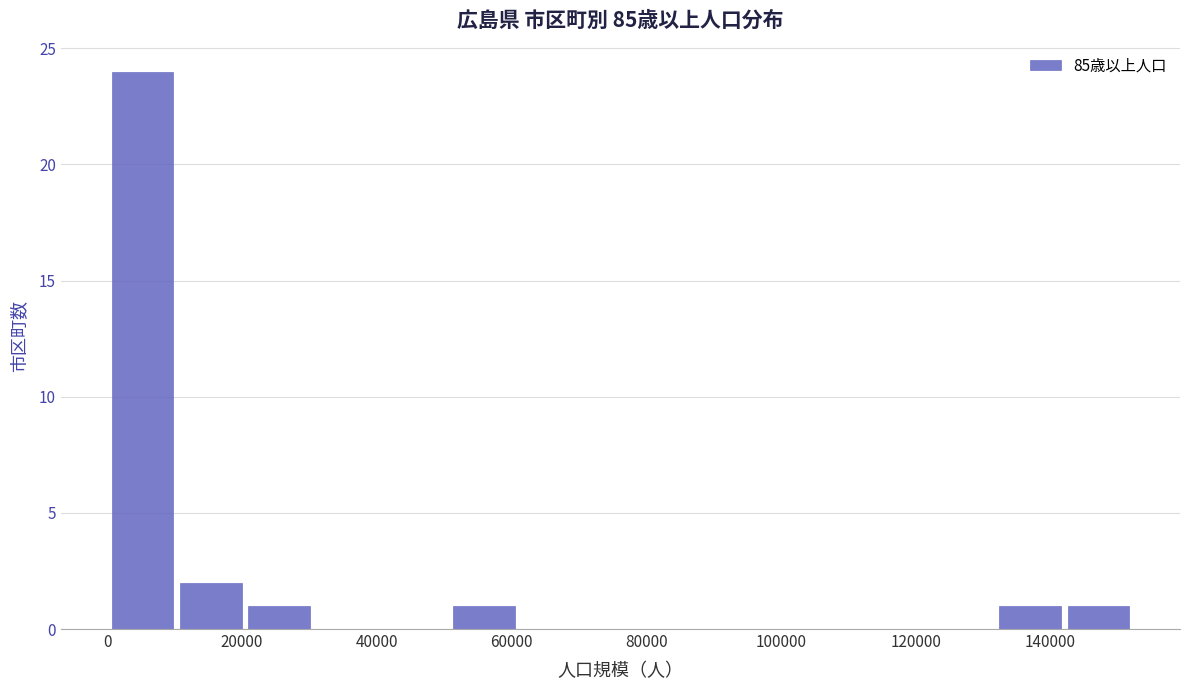

Reading left to right, transcribe this chart: for each bar, give the range it covers on the x-axis and its height. Neither the bar edges nor the heights are printed on the chart, so give them approximately, as read against the axes.

0 to 10000: 24
10000 to 20000: 2
20000 to 32000: 1
32000 to 42000: 0
42000 to 52000: 0
52000 to 62000: 1
62000 to 72000: 0
72000 to 82000: 0
82000 to 92000: 0
92000 to 102000: 0
102000 to 112000: 0
112000 to 122000: 0
122000 to 132000: 0
132000 to 142000: 1
142000 to 152000: 1